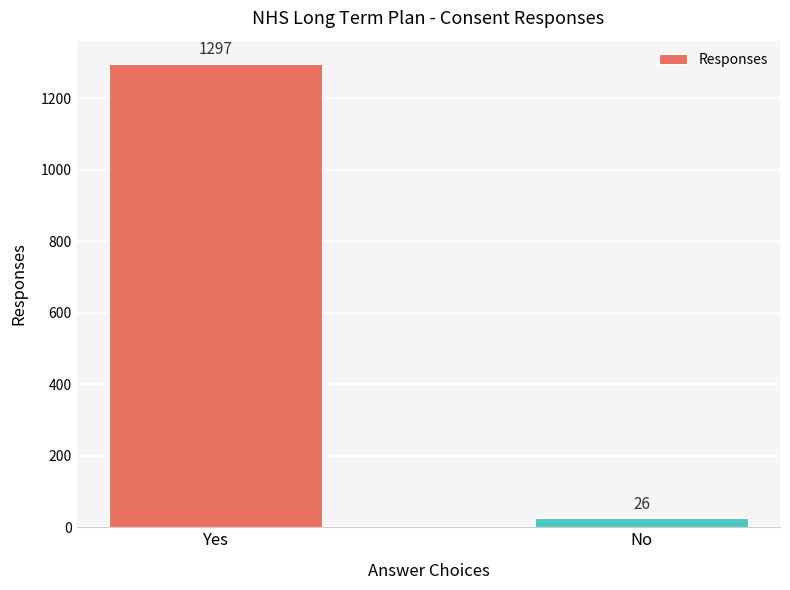

List the labels in order of value, largest first.

Yes, No